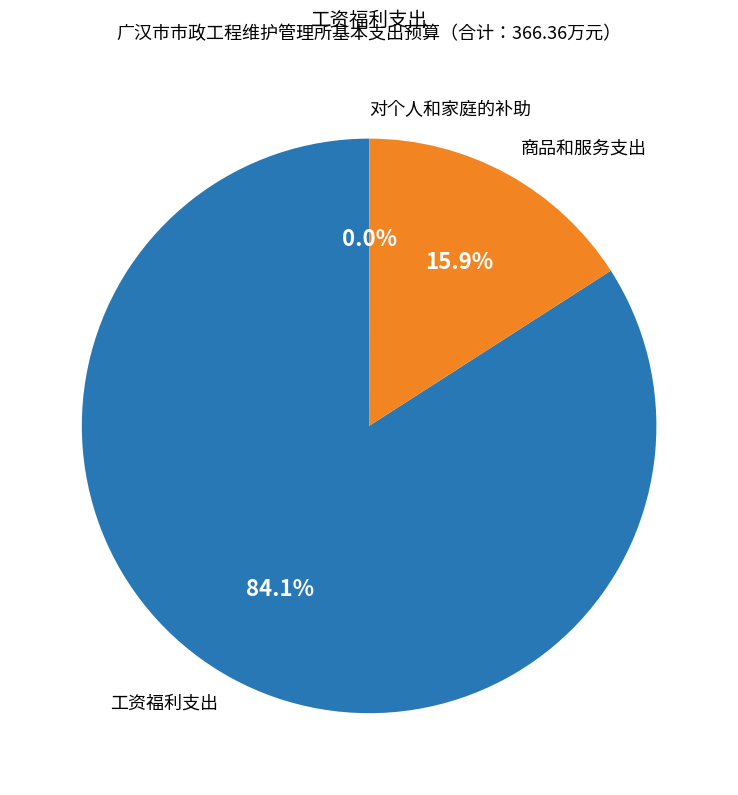

Is it true that 商品和服务支出 is 16% of the pie?

True